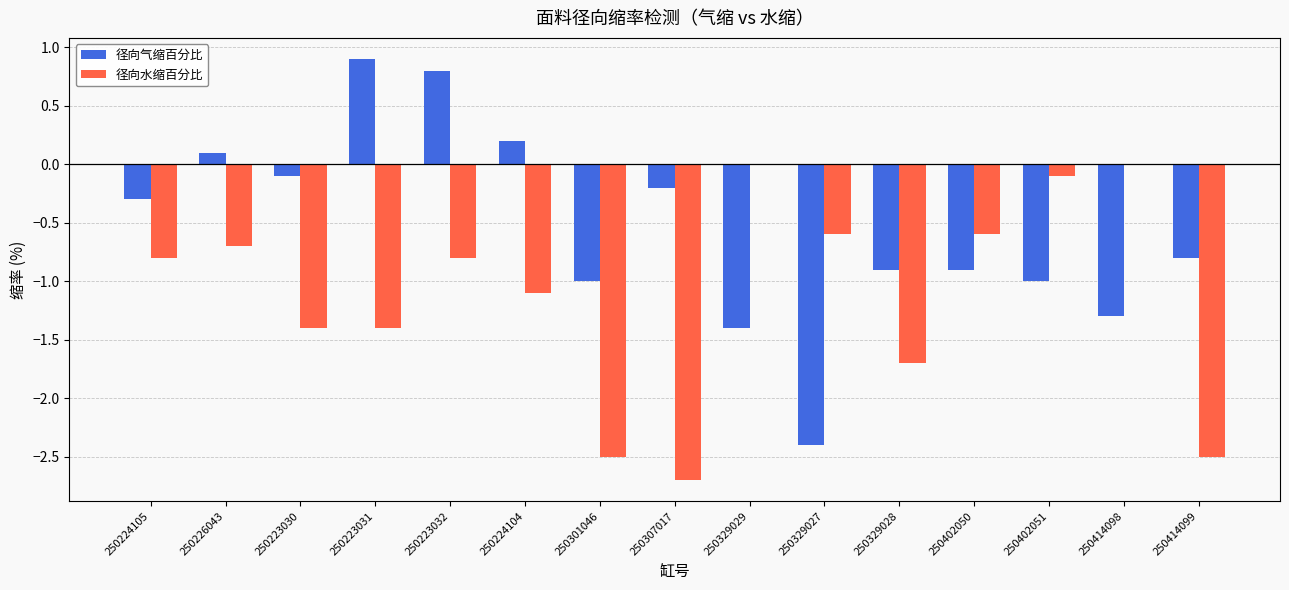

What is the sum of the 径向水缩百分比 values at 250224105 and 250329028?

-2.5